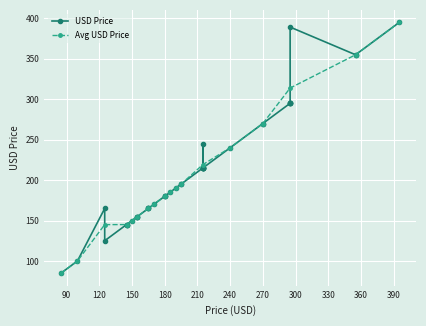

The chart shows a value of 198.6 at 38. True or false?

False